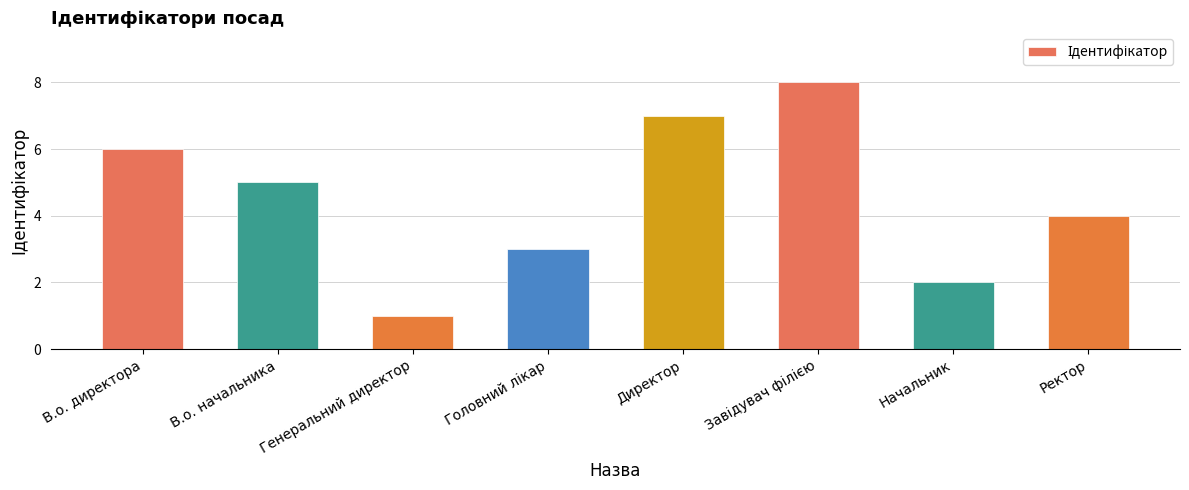

What is the label of the 5th bar from the left?

Директор